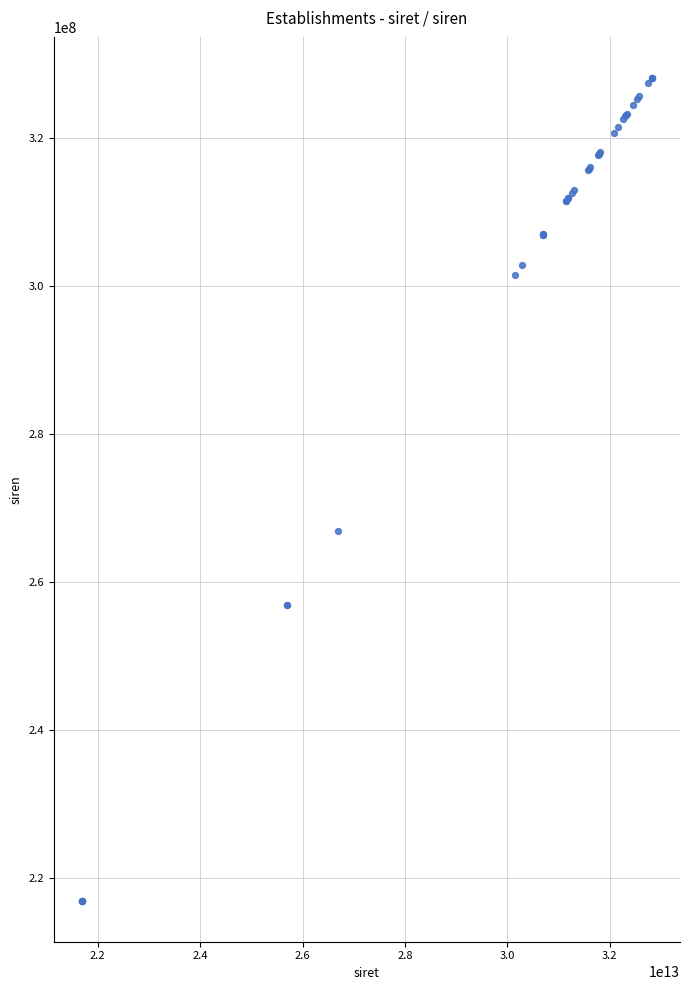

What Y value in the scatter plot is closest to 272581873?

267004356